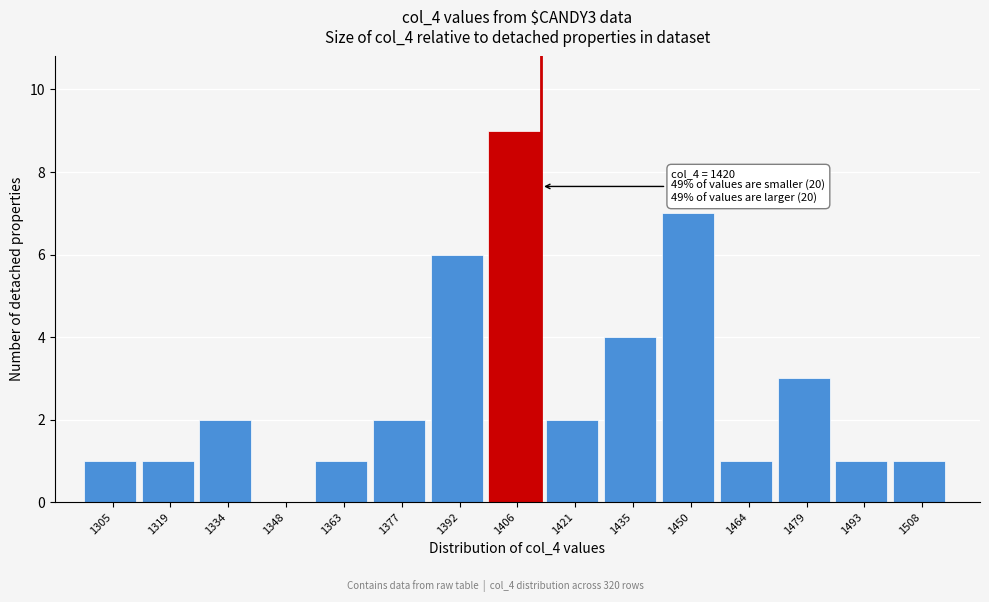

Reading right to left, what are all the values shown in this chart?

1508=1	1493=1	1479=3	1464=1	1450=7	1435=4	1421=2	1406=9	1392=6	1377=2	1363=1	1348=0	1334=2	1319=1	1305=1